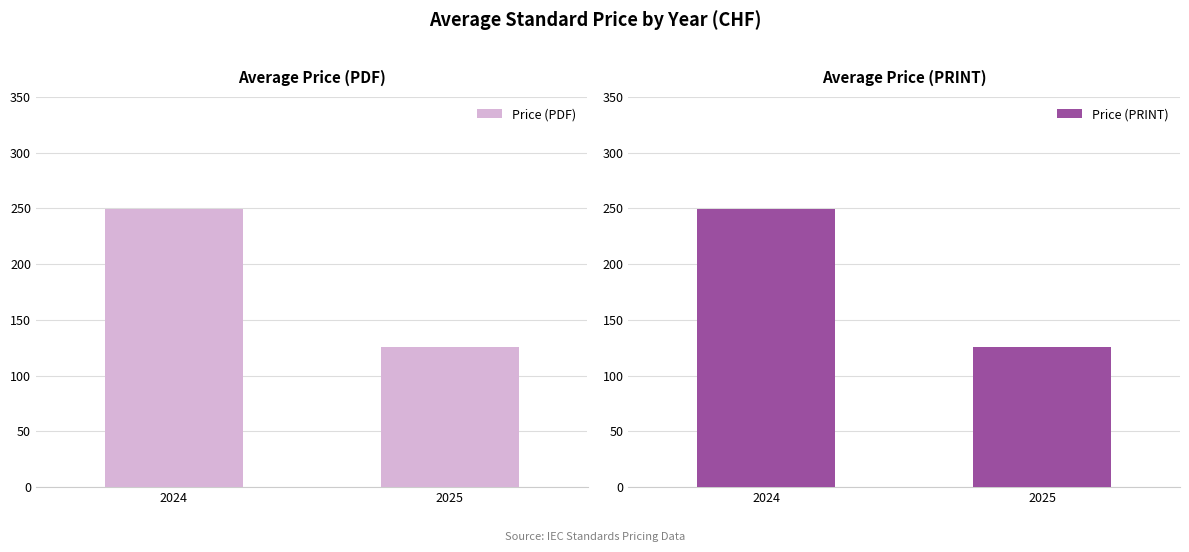

Where is Price (PRINT) nearest to the value 187?

2025